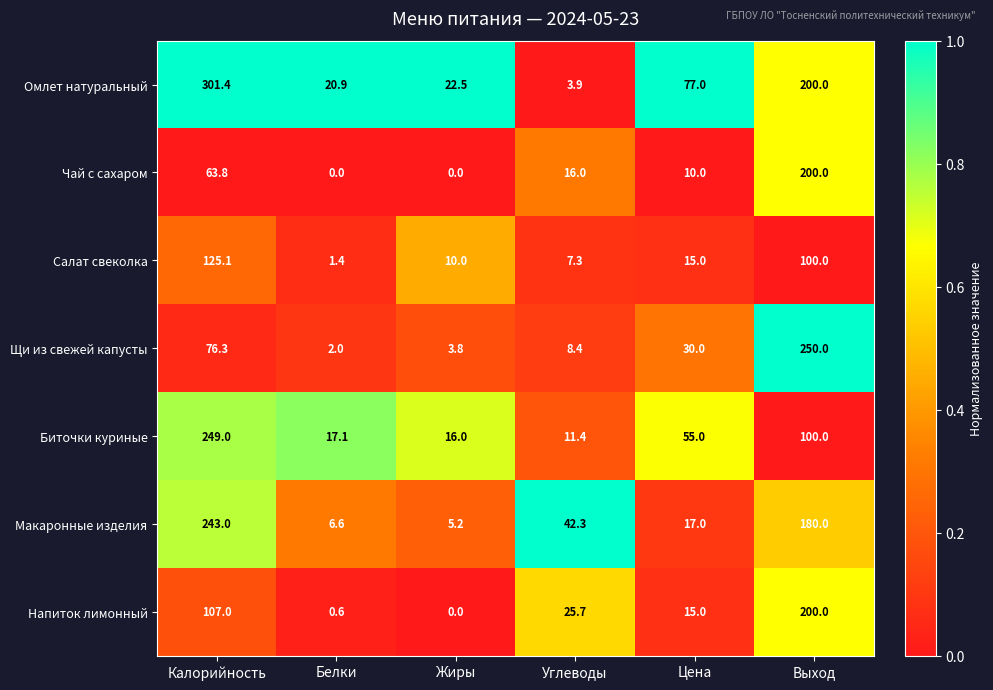

What is the difference between the second highest and minimum values in the Макаронные изделия series?

174.8